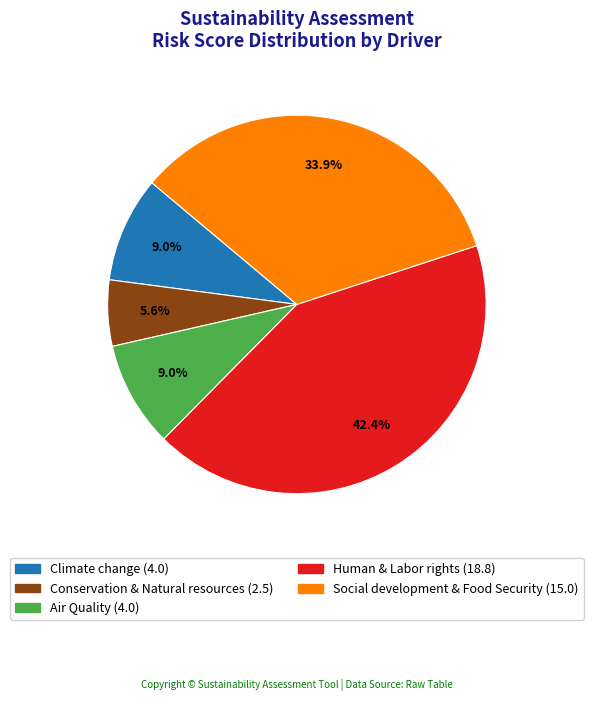

To the nearest percent, what is the average slice percentage?

20%